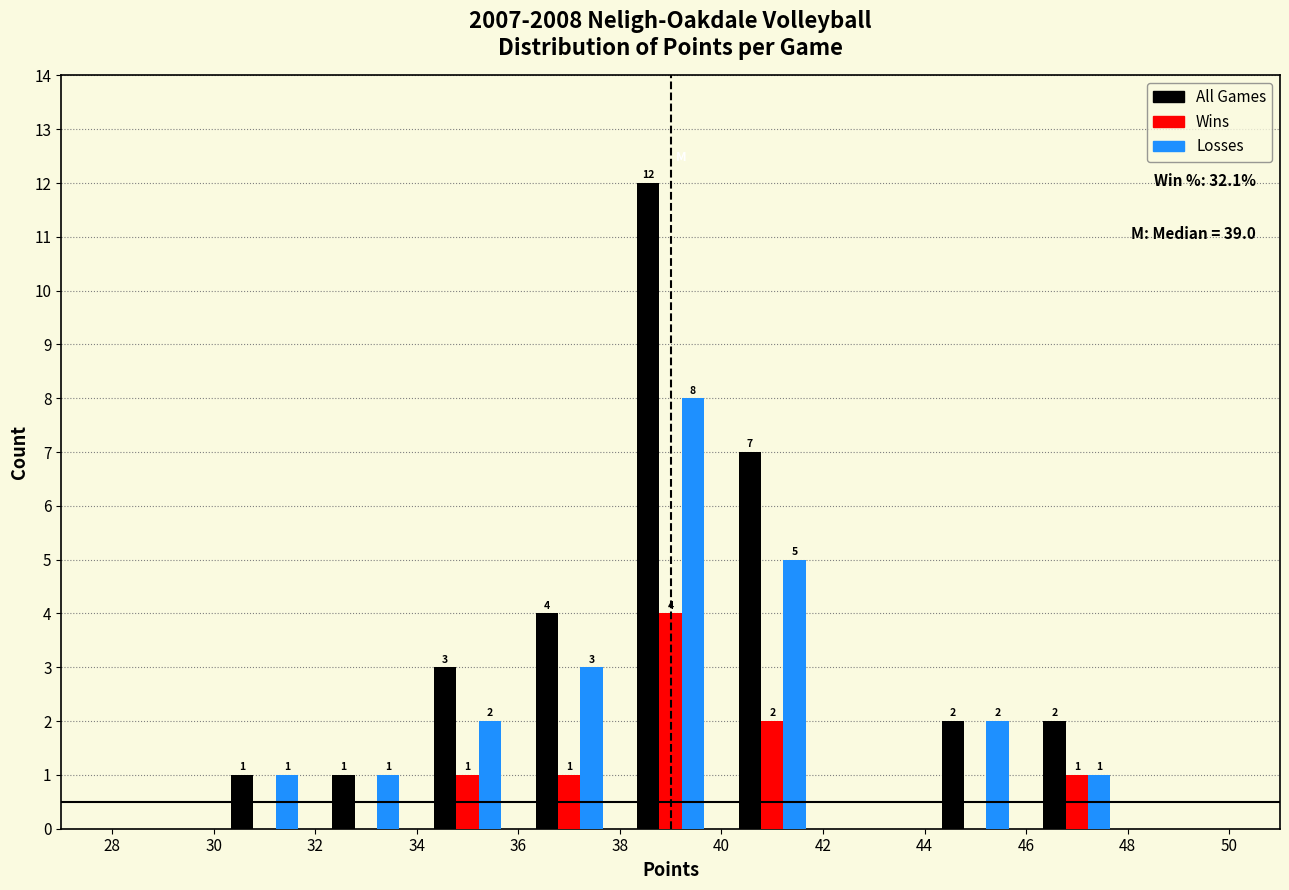

In the Losses series, which range on the x-axis has the tallest bar?

38 to 40